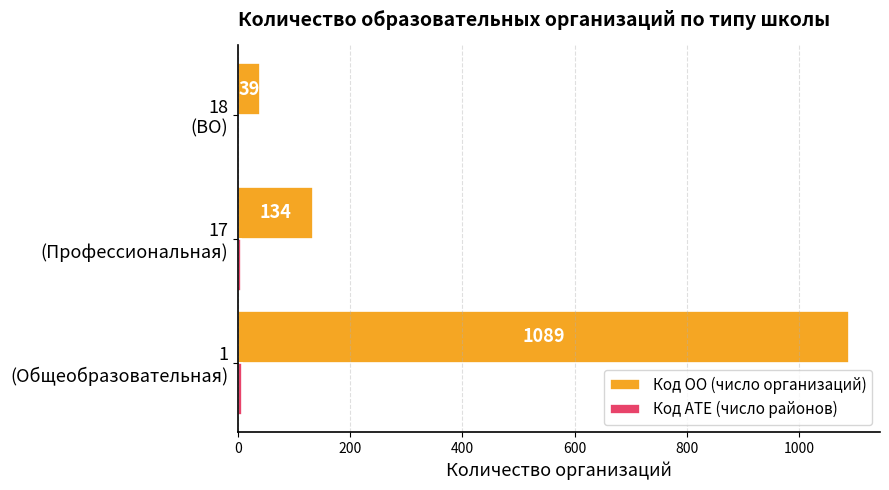

Which series has the largest total across all categories?

Код ОО (число организаций)